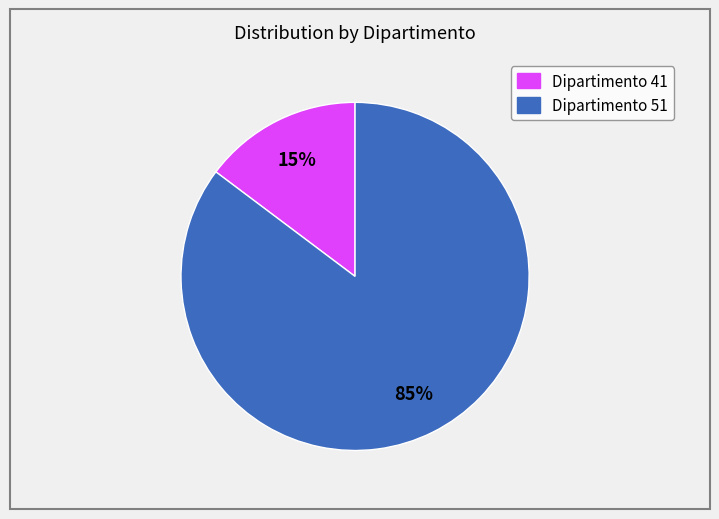

Is there a majority slice in this chart?

Yes